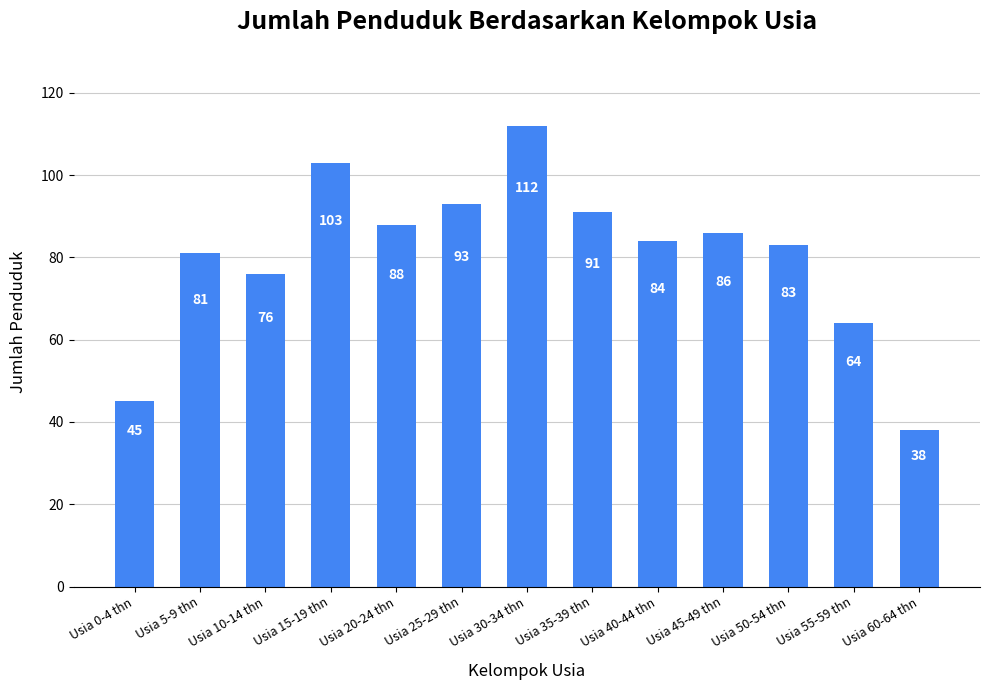

The value at Usia 10-14 thn is 76. True or false?

True